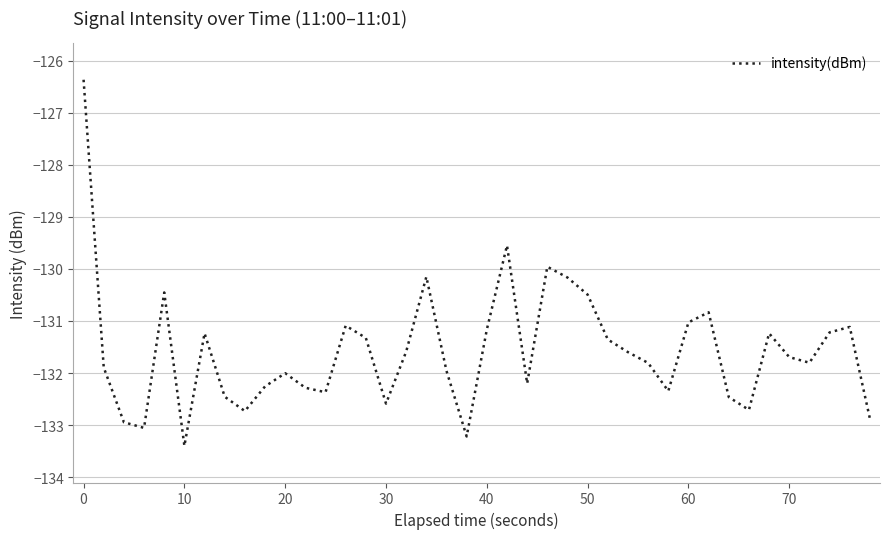

What is the difference between the maximum and minimum values?

7.0